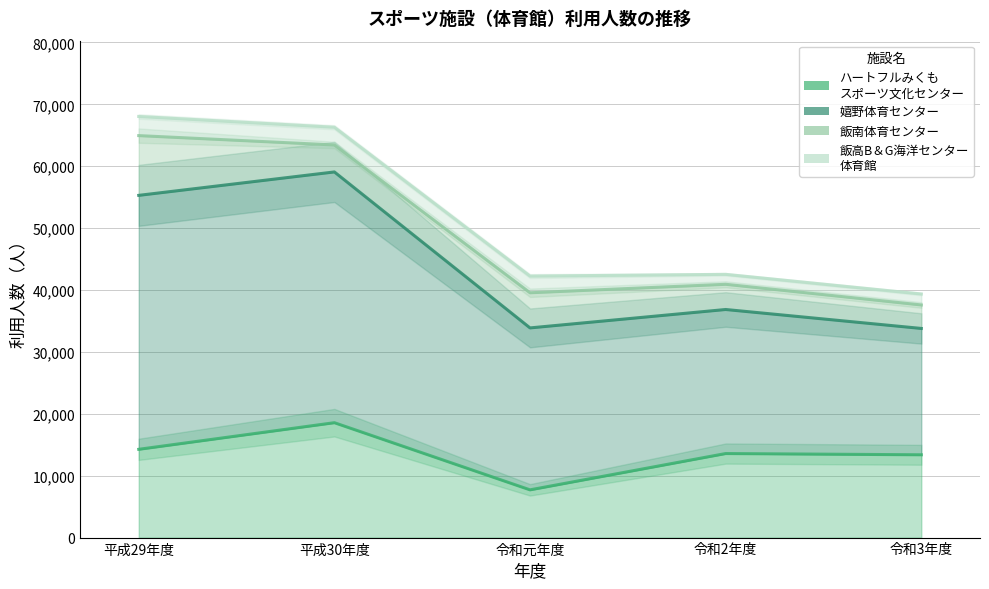

What is the spread (max minus min) of values at 令和3年度?

25982